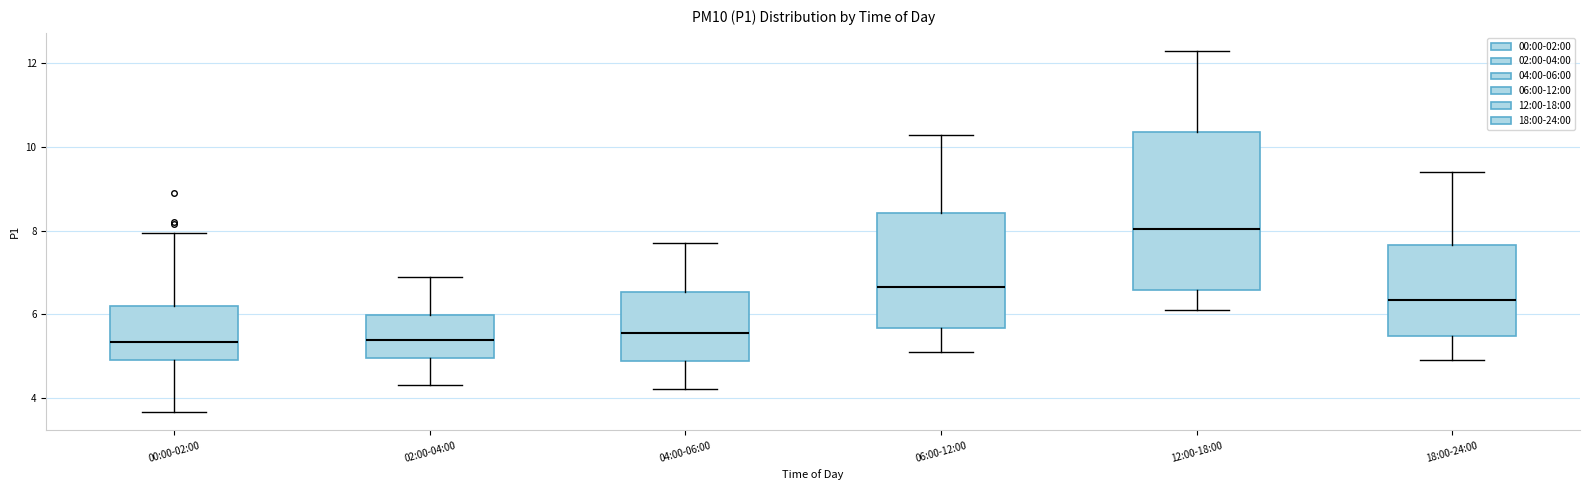

Reading left to right, read every box against the y-axis: the position of its median line, the range the box covers, and the ends of its whiskers. The values are not printed on the chart, so give them approximately, as read against the axis.

00:00-02:00: median 5.4, box 5.0 to 6.2, whiskers 3.6 to 8.0
02:00-04:00: median 5.4, box 5.0 to 6.0, whiskers 4.4 to 7.0
04:00-06:00: median 5.6, box 4.8 to 6.6, whiskers 4.2 to 7.8
06:00-12:00: median 6.6, box 5.6 to 8.4, whiskers 5.2 to 10.4
12:00-18:00: median 8.0, box 6.6 to 10.4, whiskers 6.2 to 12.4
18:00-24:00: median 6.4, box 5.4 to 7.6, whiskers 5.0 to 9.4